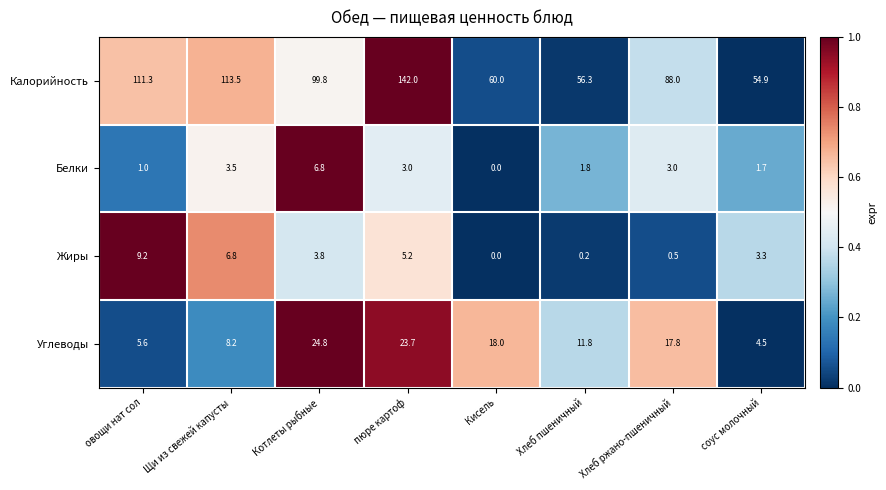

Rank the categories by Калорийность value from lowest to highest.

соус молочный, Хлеб пшеничный, Кисель, Хлеб ржано-пшеничный, Котлеты рыбные, овощи нат сол, Щи из свежей капусты, пюре картоф